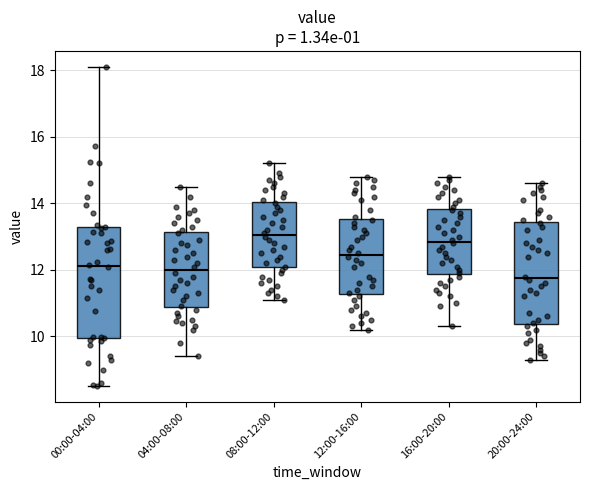

Reading left to right, transcribe this box plot: for each box, give where its median line is, the range the box spans, and where its two whiskers end, as read against the y-axis. The values are not printed on the chart, so give them approximately, as read against the axis.

00:00-04:00: median 12.2, box 10.0 to 13.2, whiskers 8.6 to 18.2
04:00-08:00: median 12.0, box 10.8 to 13.2, whiskers 9.4 to 14.6
08:00-12:00: median 13.0, box 12.0 to 14.0, whiskers 11.2 to 15.2
12:00-16:00: median 12.4, box 11.2 to 13.6, whiskers 10.2 to 14.8
16:00-20:00: median 12.8, box 11.8 to 13.8, whiskers 10.4 to 14.8
20:00-24:00: median 11.8, box 10.4 to 13.4, whiskers 9.4 to 14.6